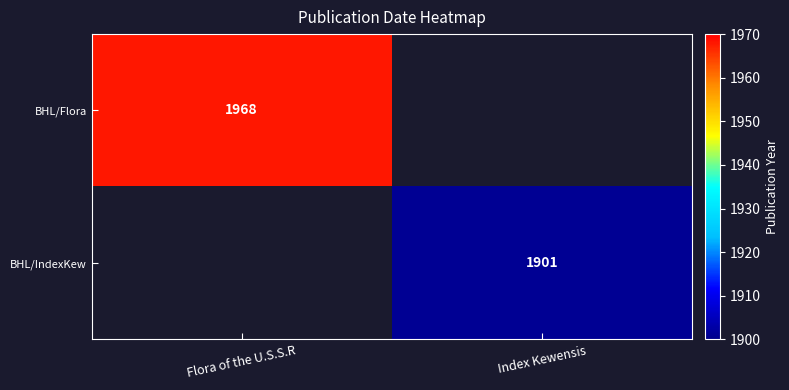

How many distinct data groups are displayed?

2